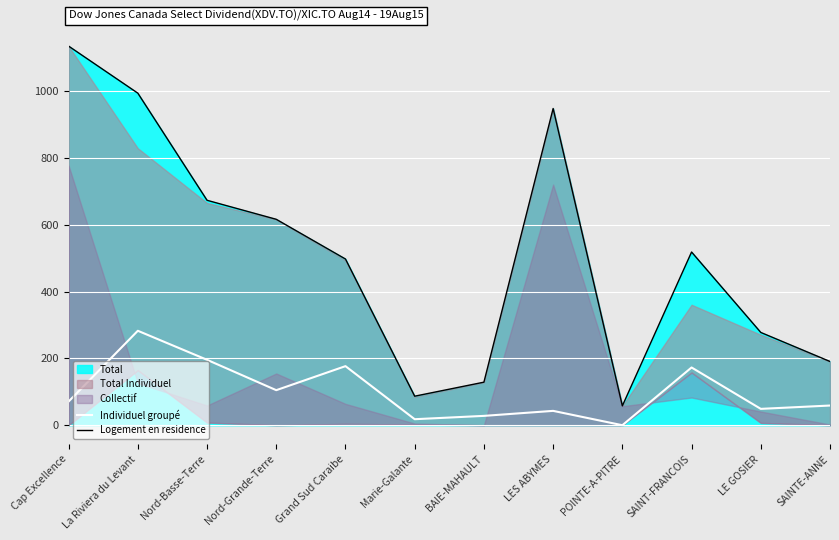

What is the sum of the Logement en residence values at SAINTE-ANNE and Marie-Galante?

278